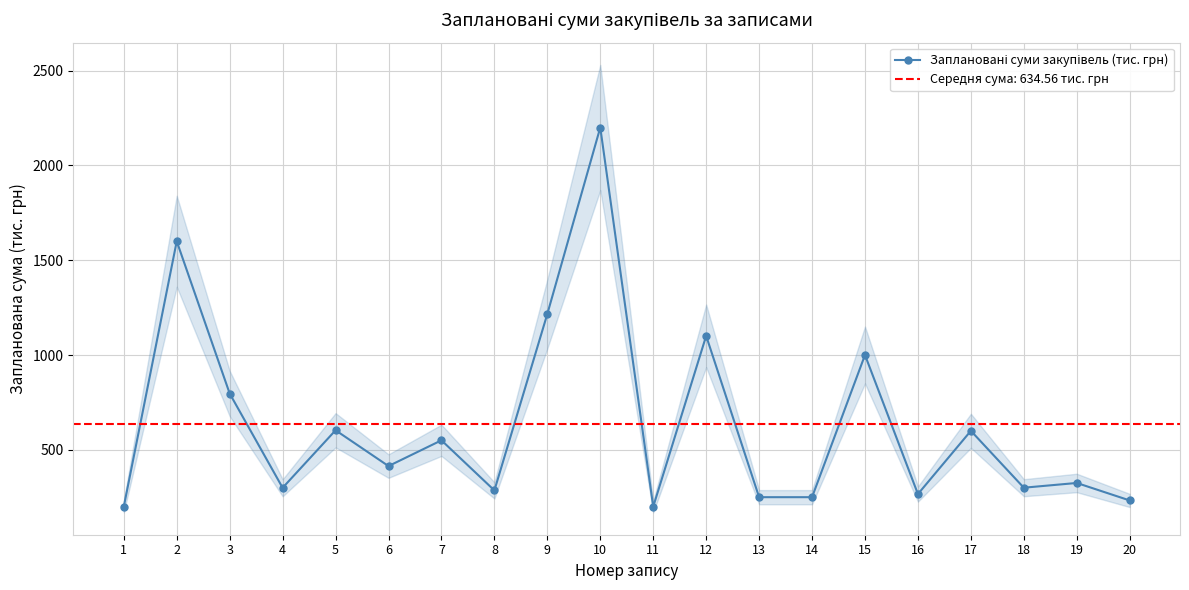

How many points are lower than both their immediate neighbors (excluding endpoints)?

6